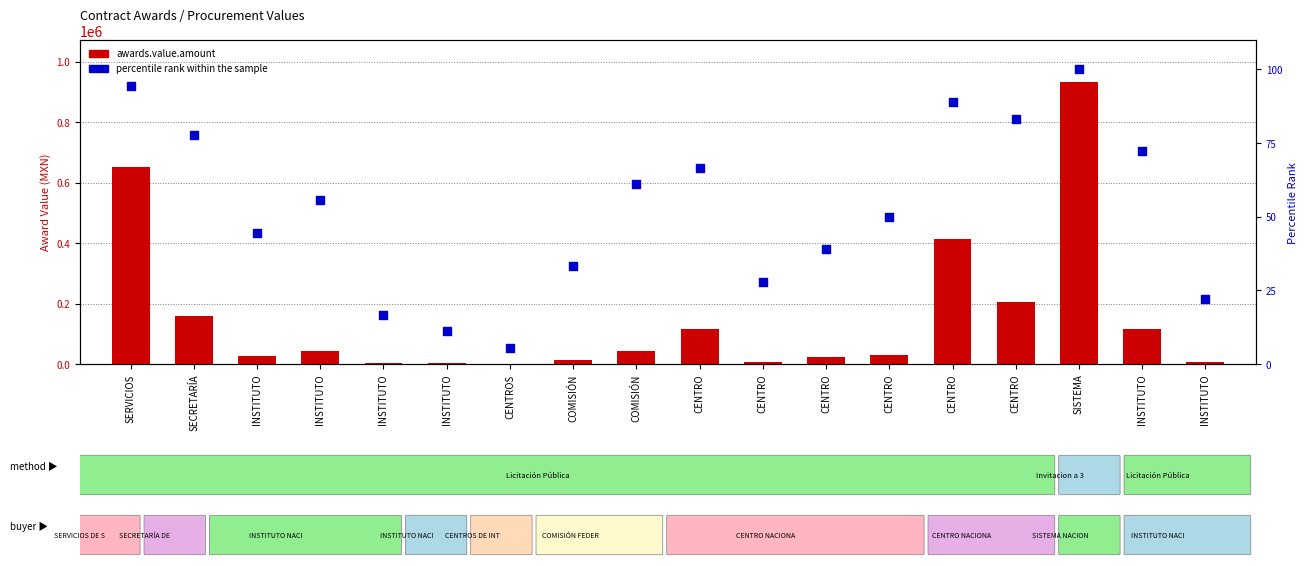

Which series has the largest total across all categories?

awards.value.amount